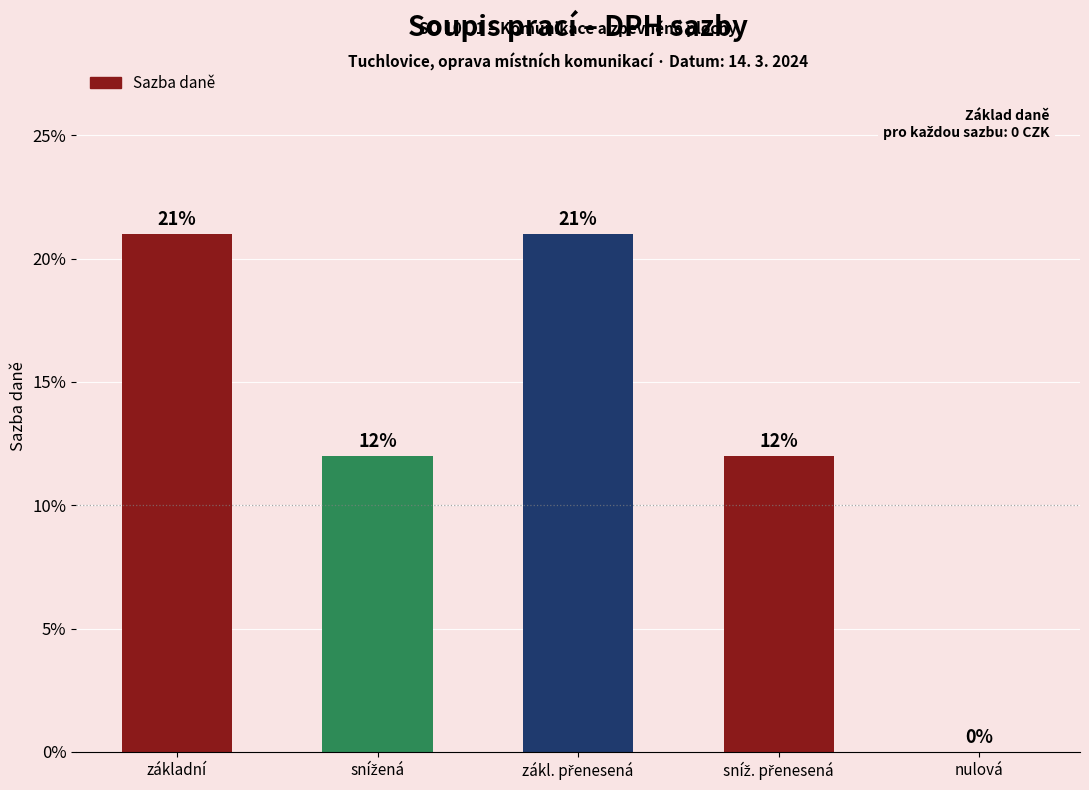

Are the bars grouped side by side (vs. stacked)?

No